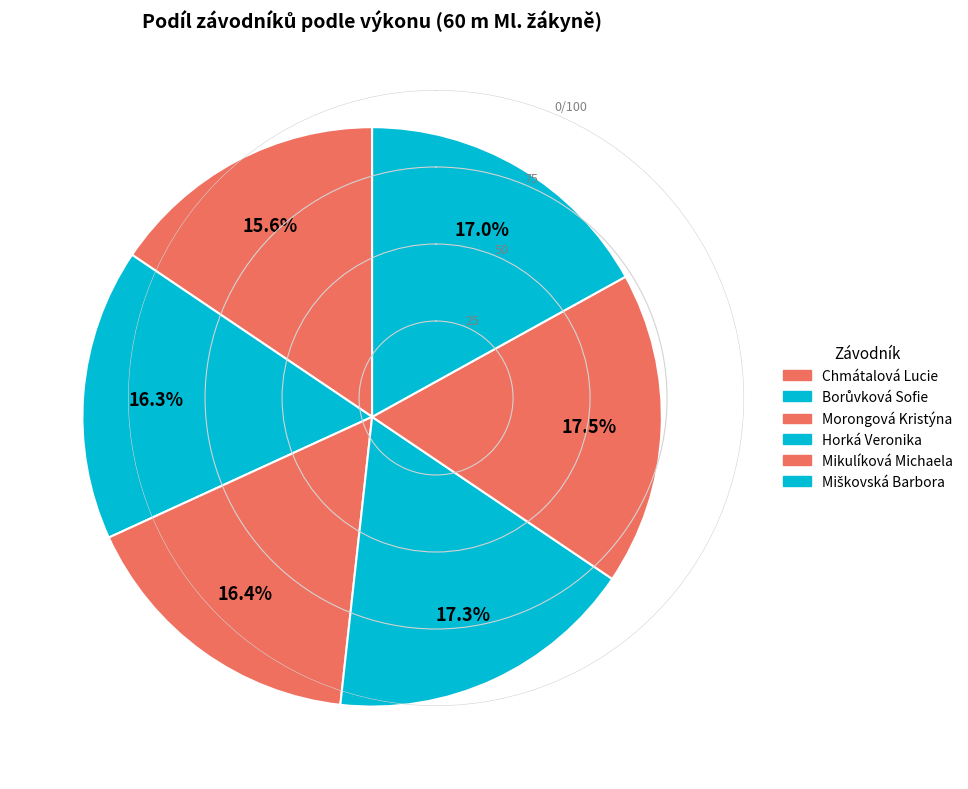

How many segments does this pie chart have?

6